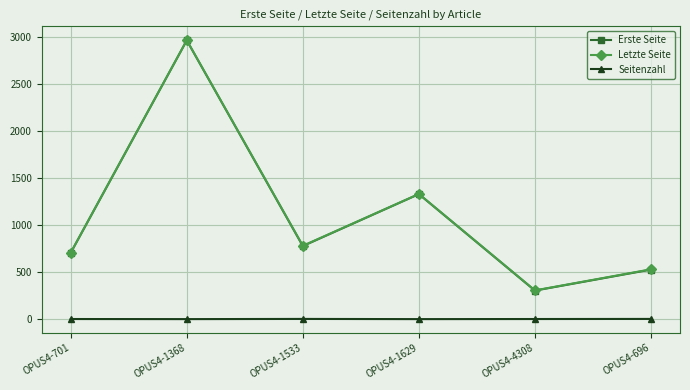

How many data points does each series have?

6